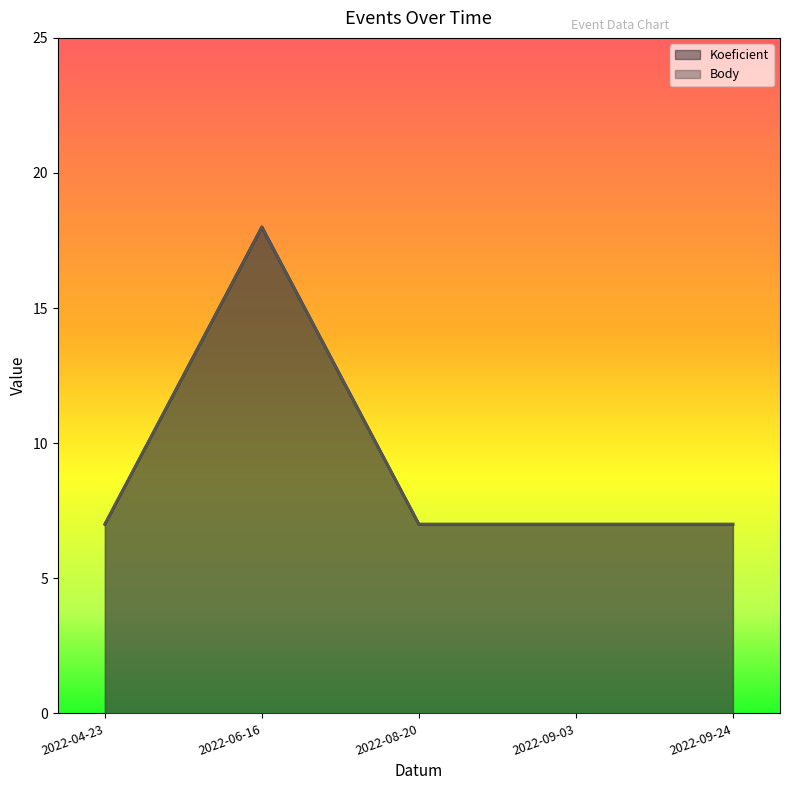

True or false: Body and Koeficient intersect in this chart.

False